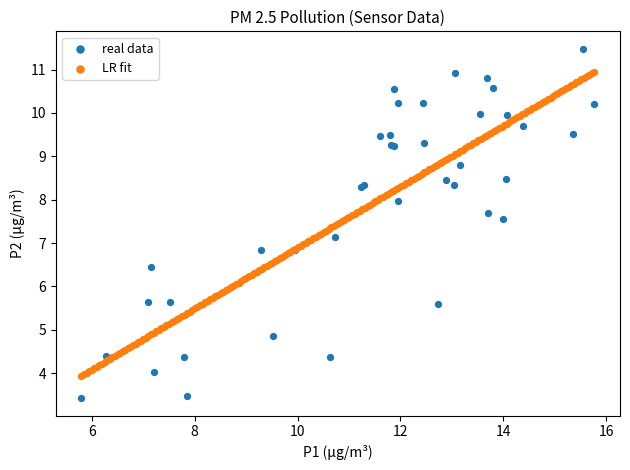

Which series reaches the minimum Y coordinate?

real data